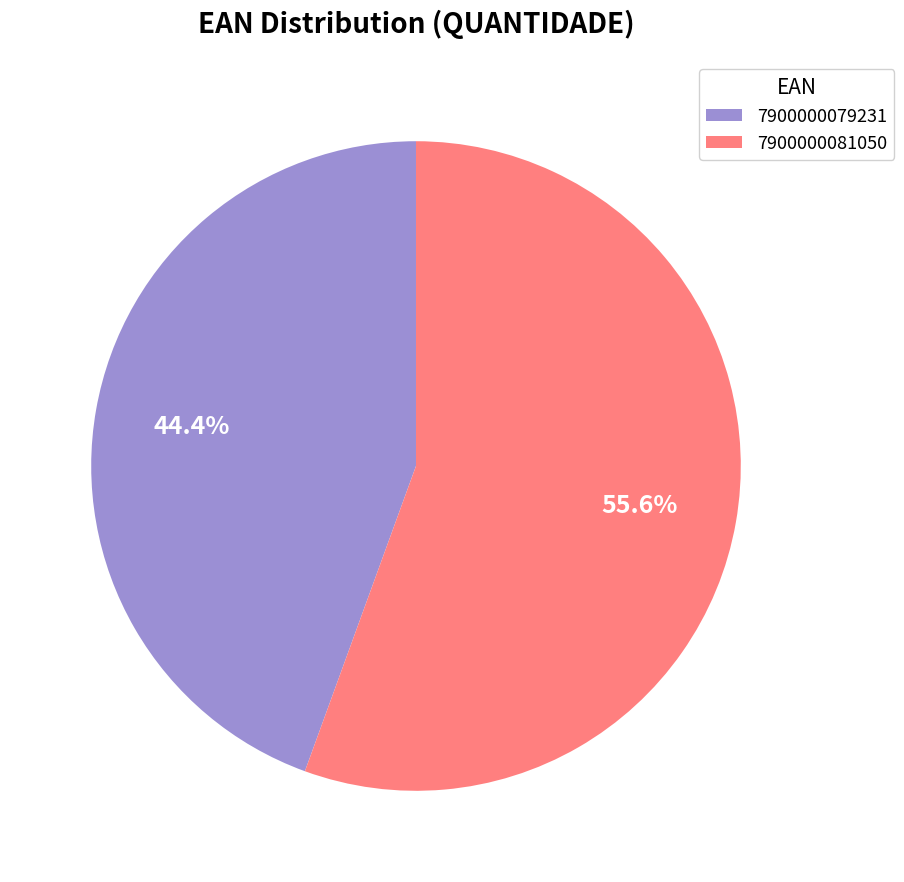

To the nearest percent, what is the difference between the 7900000079231 and 7900000081050 slice percentages?

11%